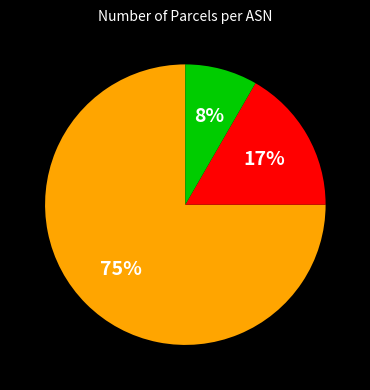

Does any single category account for the majority?

Yes